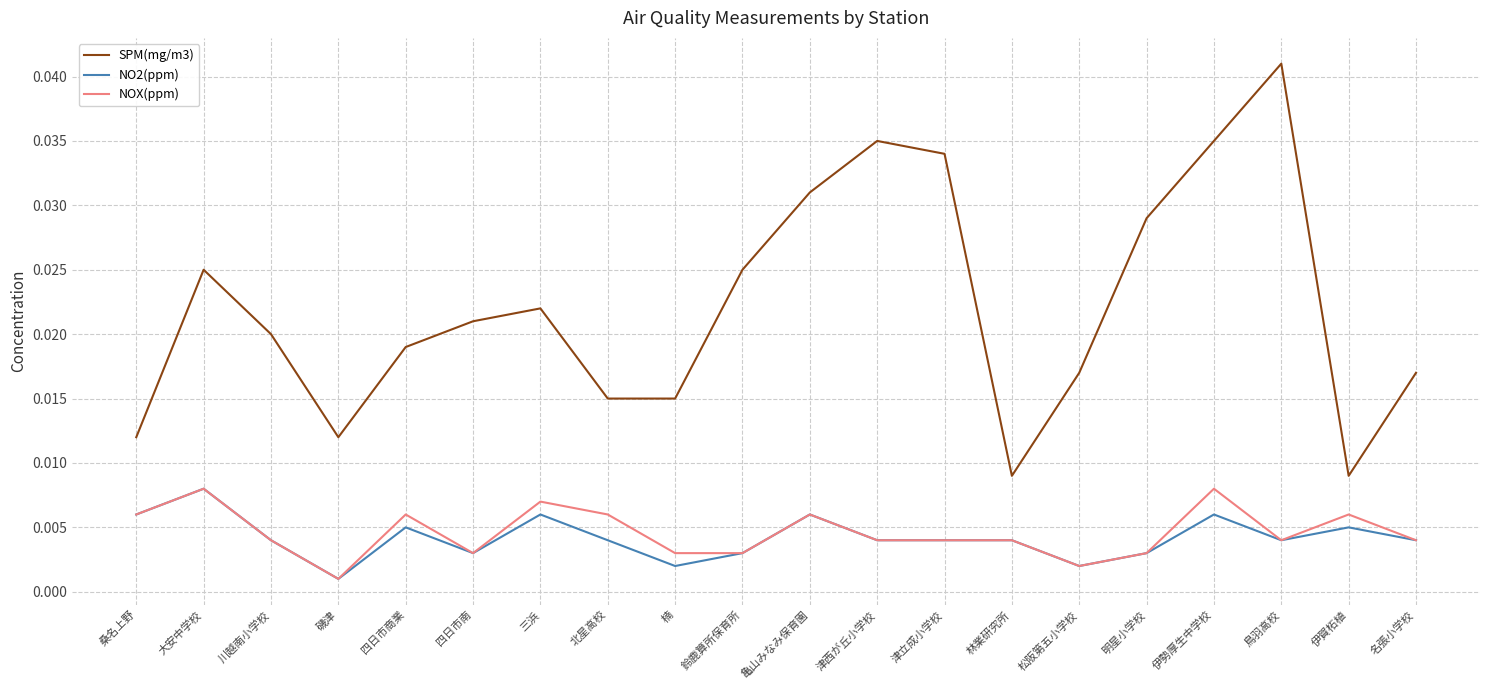

How many series are shown in this chart?

3